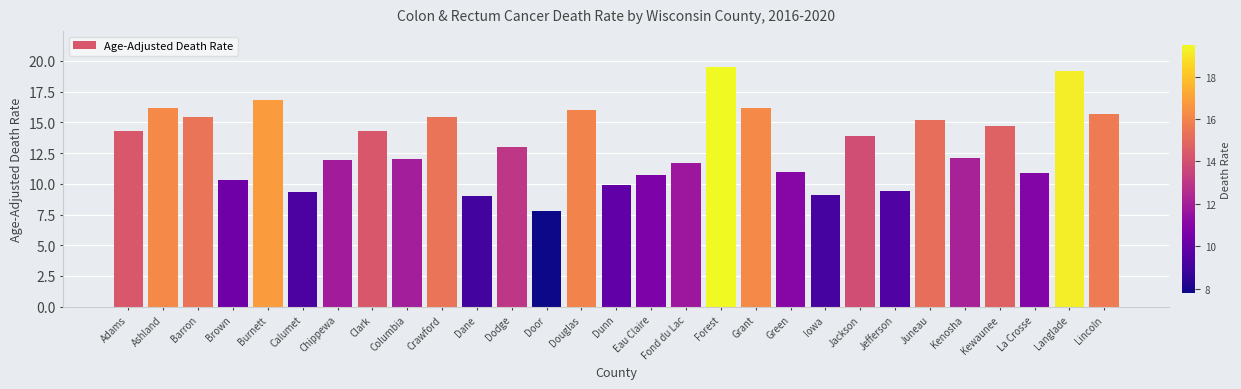

The value at Green is 11.0. True or false?

True